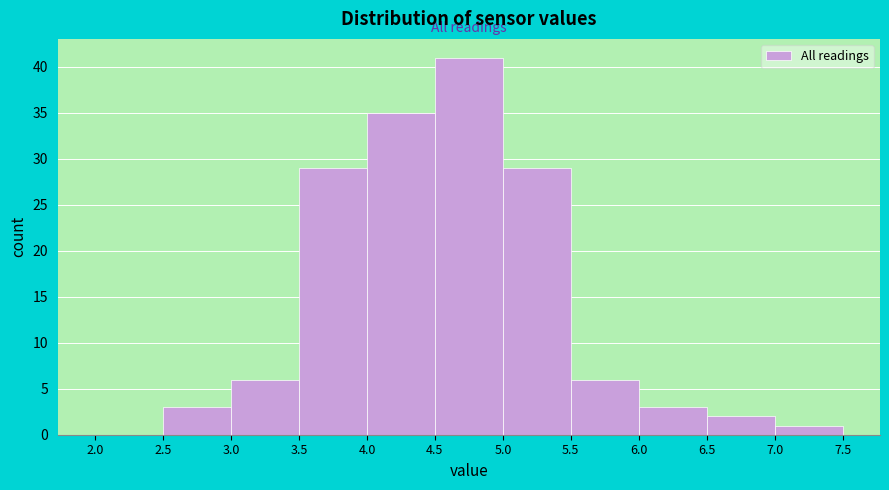

Over which range of the x-axis is the bar tallest?

4.5 to 5.0